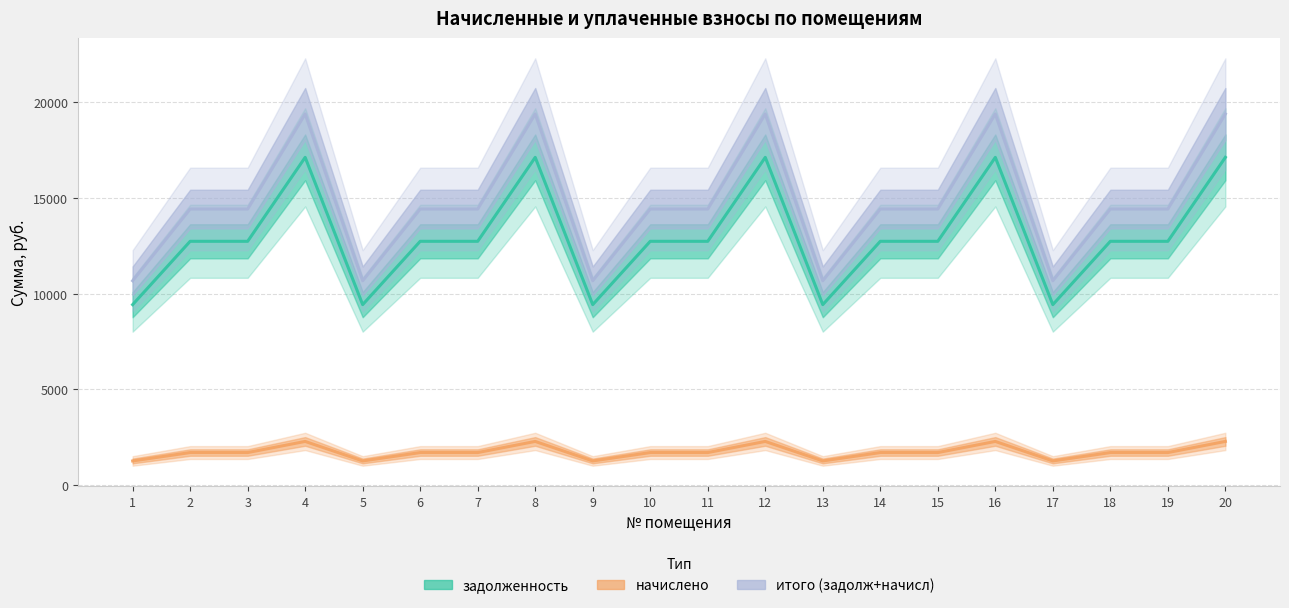

At how many categories does at least one series exceed 5043?

20